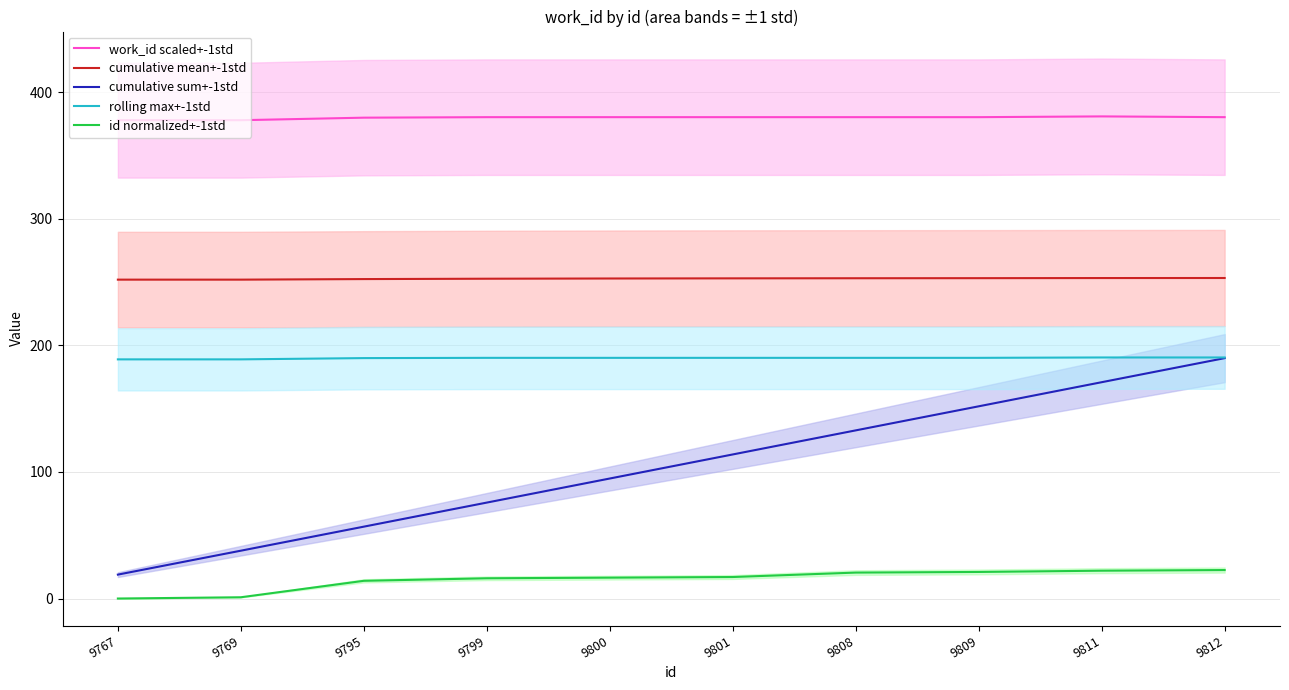

Is it true that cumulative sum+-1std equals 9.5 at 9767?

False